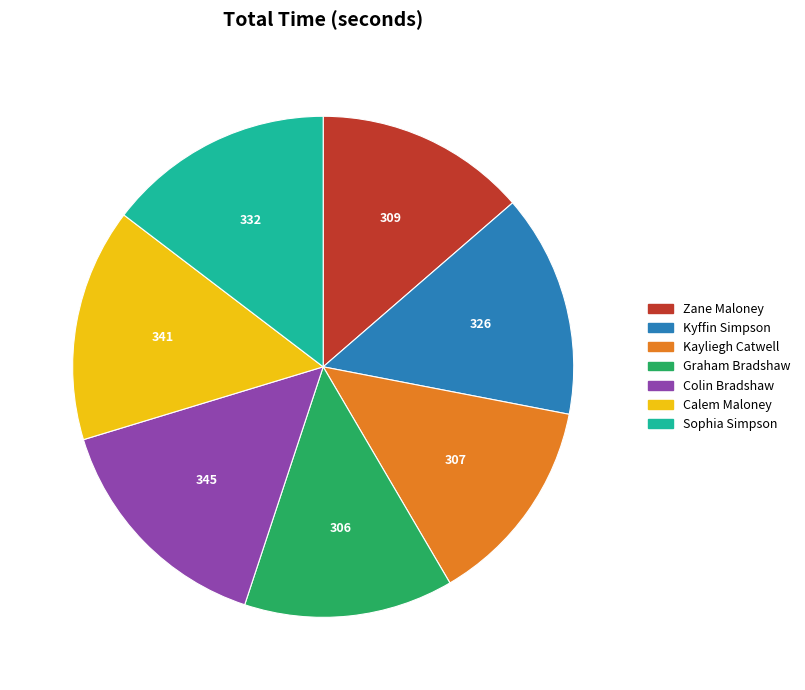

True or false: Kyffin Simpson accounts for 25% of the total.

False